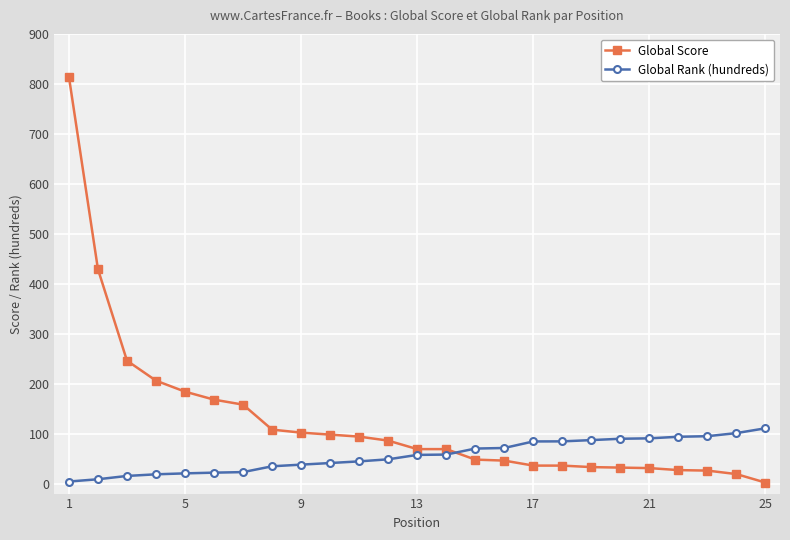

Which series has the largest total across all categories?

Global Score